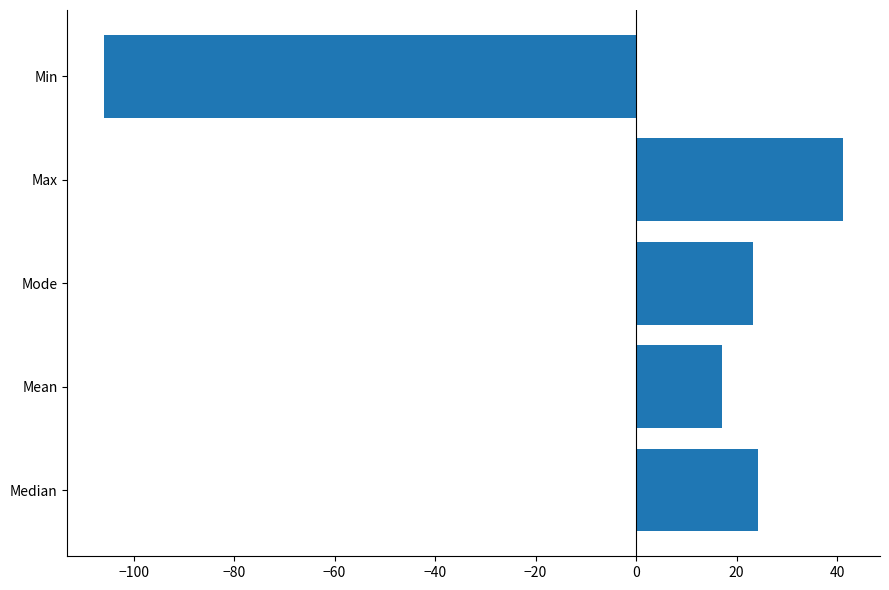

Approximately how many times larger is the value at Mean compared to Median?

0.7